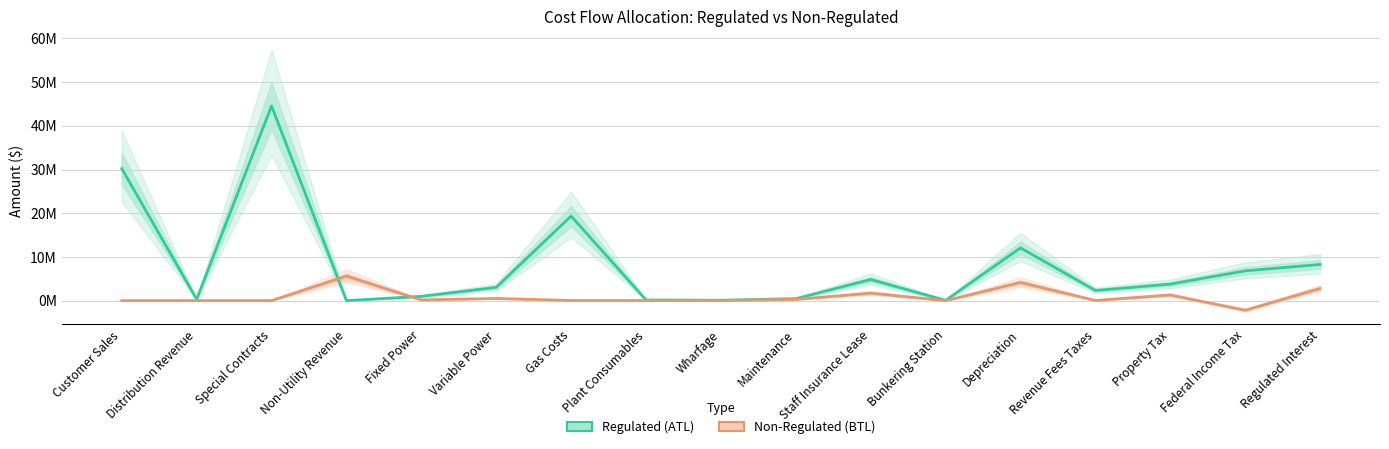

Reading left to right, what are all the values shown in this chart?

Regulated (ATL): Customer Sales=30226455.2	Distribution Revenue=308275.4	Special Contracts=44556850.3	Non-Utility Revenue=0.0	Fixed Power=979596.9	Variable Power=3044838.5	Gas Costs=19350584.6	Plant Consumables=151218.3	Wharfage=93042.9	Maintenance=453415.7	Staff Insurance Lease=4833160.5	Bunkering Station=61231.8	Depreciation=12070353.0	Revenue Fees Taxes=2324754.1	Property Tax=3777861.1	Federal Income Tax=6808953.4	Regulated Interest=8269413.5
Non-Regulated (BTL): Customer Sales=0.0	Distribution Revenue=0.0	Special Contracts=0.0	Non-Utility Revenue=5611855.0	Fixed Power=154310.8	Variable Power=503984.5	Gas Costs=34950.0	Plant Consumables=25029.8	Wharfage=17952.8	Maintenance=279510.5	Staff Insurance Lease=1715608.6	Bunkering Station=0.0	Depreciation=4152324.5	Revenue Fees Taxes=33334.4	Property Tax=1295335.2	Federal Income Tax=-2192557.5	Regulated Interest=2792328.5